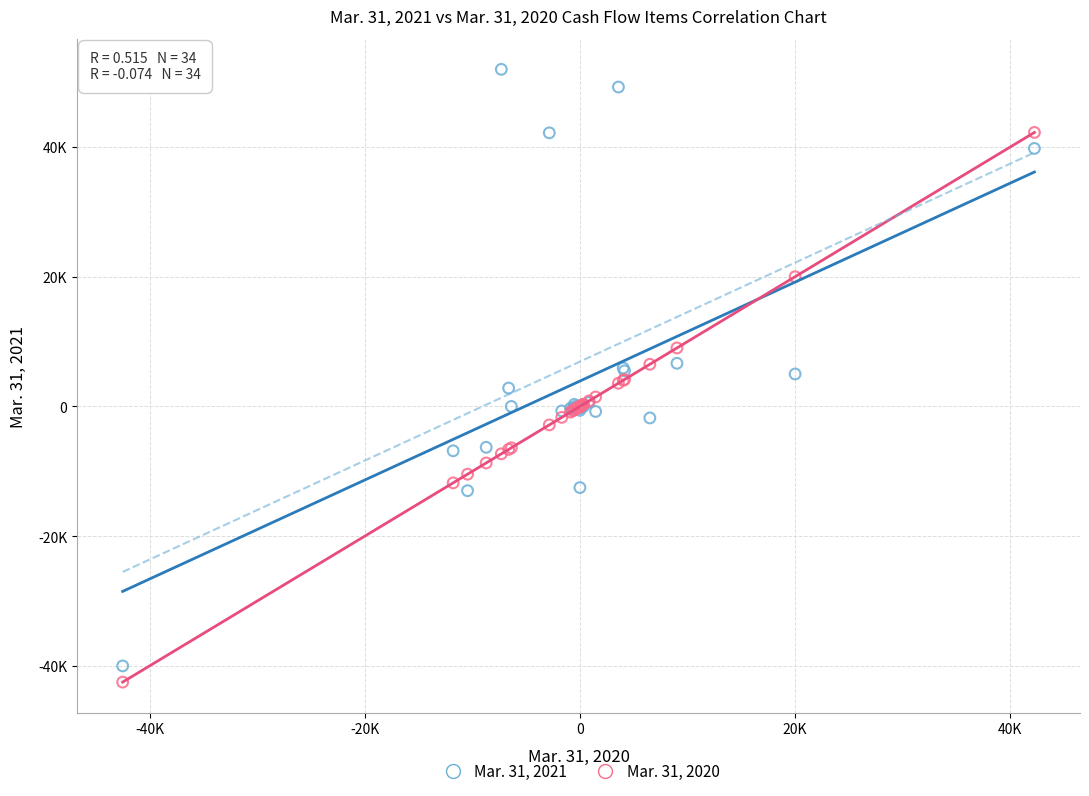

Which series contains the highest Y value?

Mar. 31, 2021